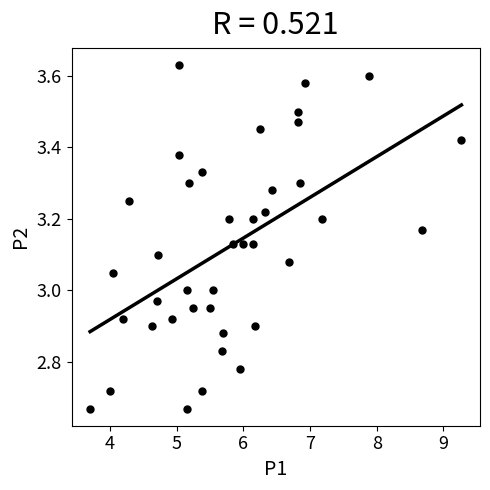

What is the range of X values (max minus min)?

5.6